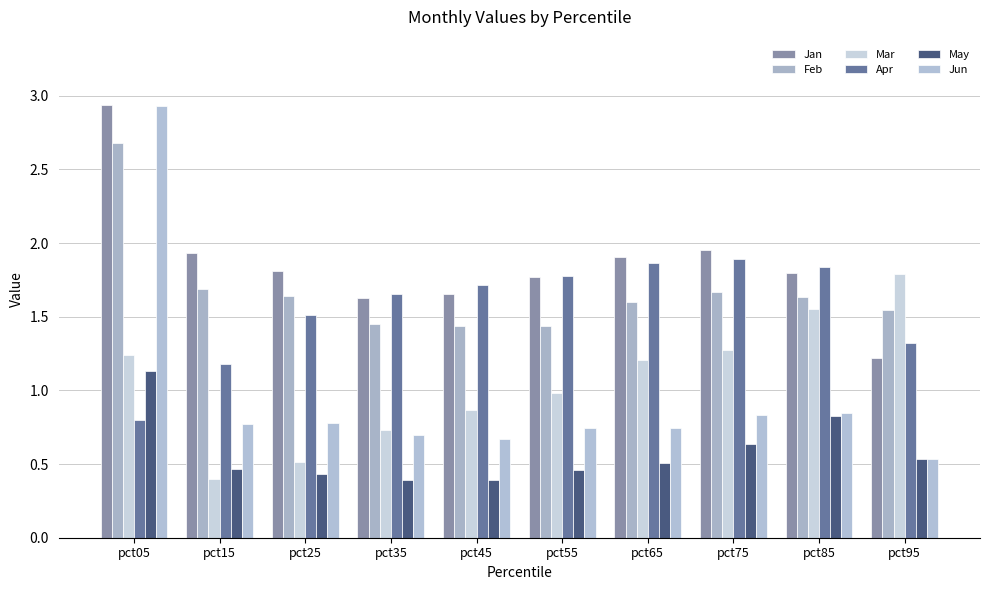

Count the number of data series in this chart.

6